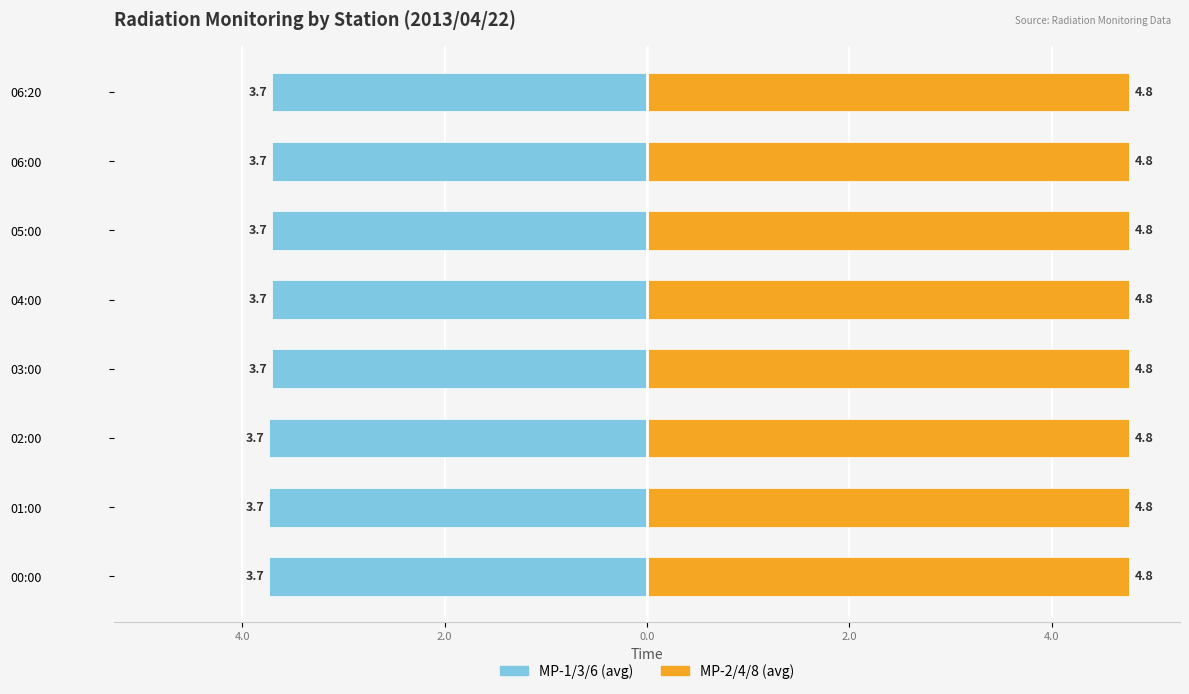

What are all the series names shown in the legend?

MP-1/3/6 (avg), MP-2/4/8 (avg)